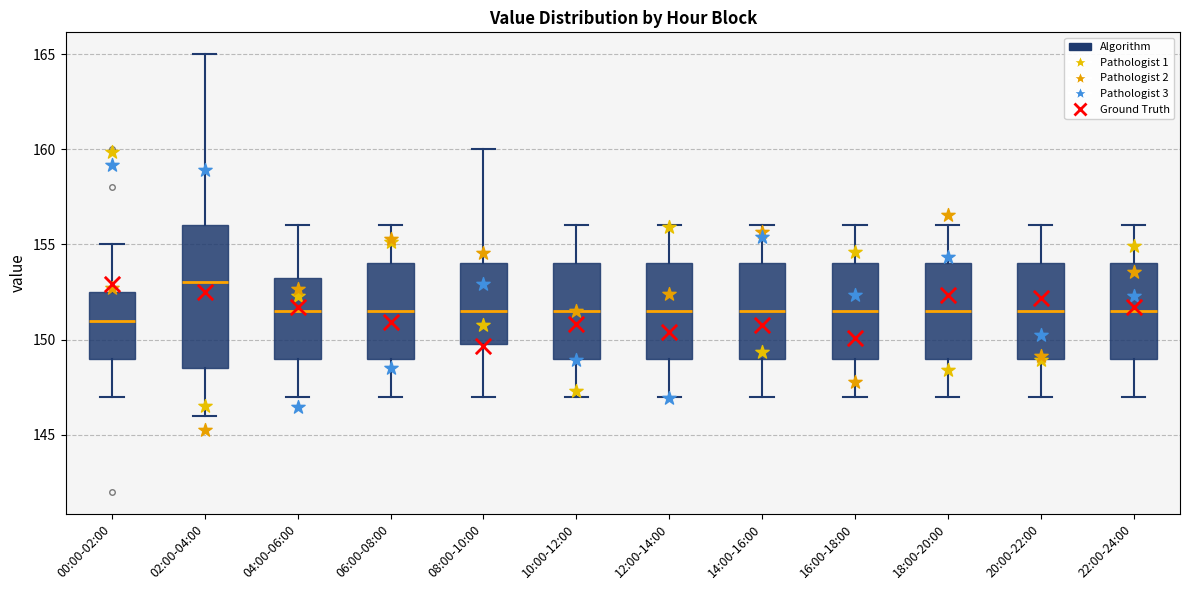

Reading left to right, read every box against the y-axis: the position of its median line, the range the box covers, and the ends of its whiskers. The values are not printed on the chart, so give them approximately, as read against the axis.

00:00-02:00: median 151.0, box 149.0 to 152.5, whiskers 147.0 to 155.0
02:00-04:00: median 153.0, box 148.5 to 156.0, whiskers 146.0 to 165.0
04:00-06:00: median 151.5, box 149.0 to 153.5, whiskers 147.0 to 156.0
06:00-08:00: median 151.5, box 149.0 to 154.0, whiskers 147.0 to 156.0
08:00-10:00: median 151.5, box 150.0 to 154.0, whiskers 147.0 to 160.0
10:00-12:00: median 151.5, box 149.0 to 154.0, whiskers 147.0 to 156.0
12:00-14:00: median 151.5, box 149.0 to 154.0, whiskers 147.0 to 156.0
14:00-16:00: median 151.5, box 149.0 to 154.0, whiskers 147.0 to 156.0
16:00-18:00: median 151.5, box 149.0 to 154.0, whiskers 147.0 to 156.0
18:00-20:00: median 151.5, box 149.0 to 154.0, whiskers 147.0 to 156.0
20:00-22:00: median 151.5, box 149.0 to 154.0, whiskers 147.0 to 156.0
22:00-24:00: median 151.5, box 149.0 to 154.0, whiskers 147.0 to 156.0